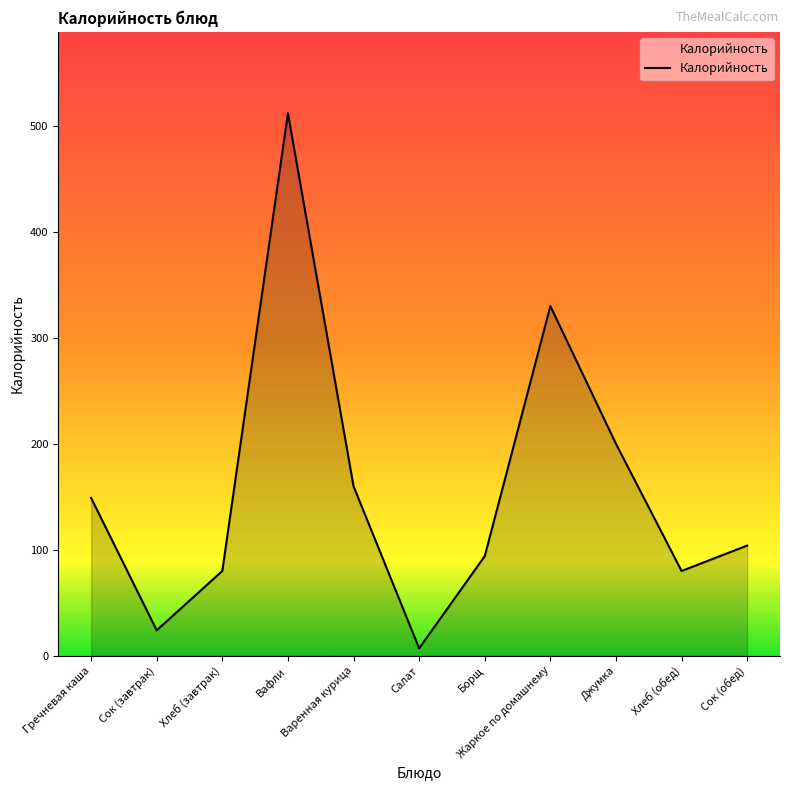

Is it true that the value at Джумка is 200?

True